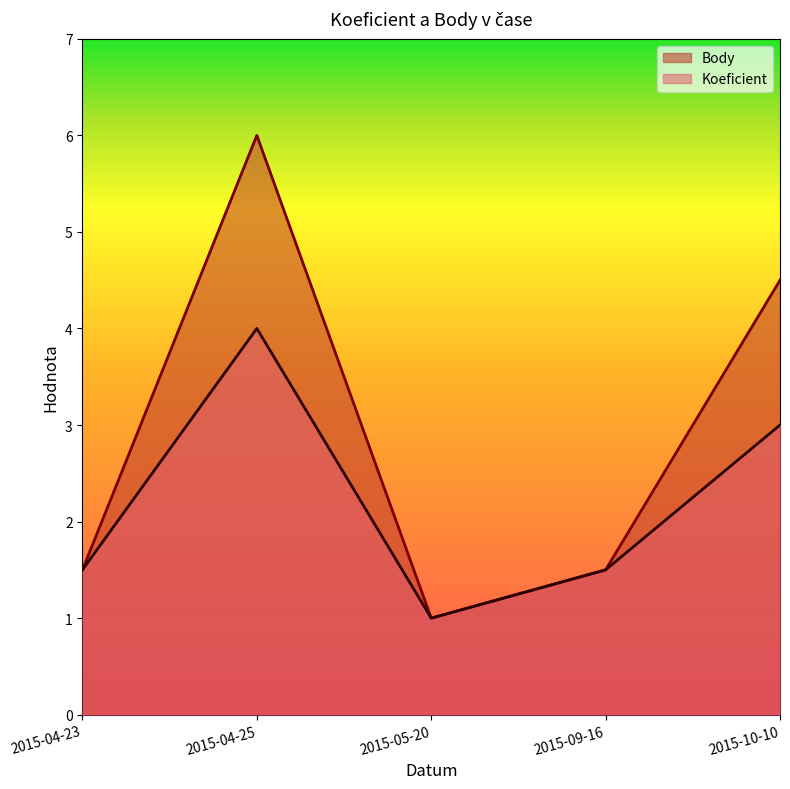

What is the greatest value displayed?

6.0